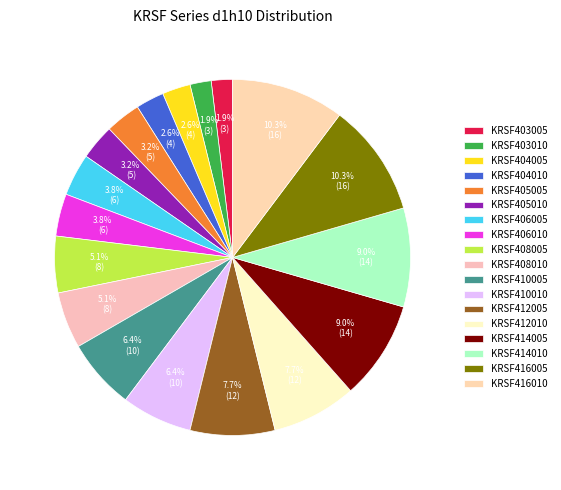

Between KRSF403005 and KRSF406005, which is larger?

KRSF406005